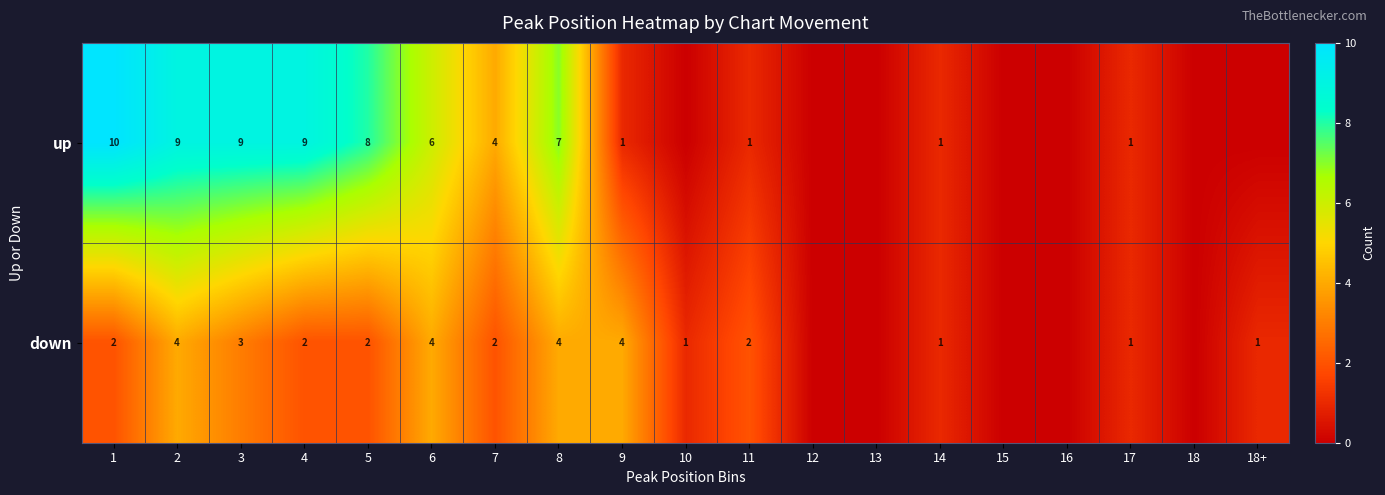

The value of down at 5 is 3. True or false?

False